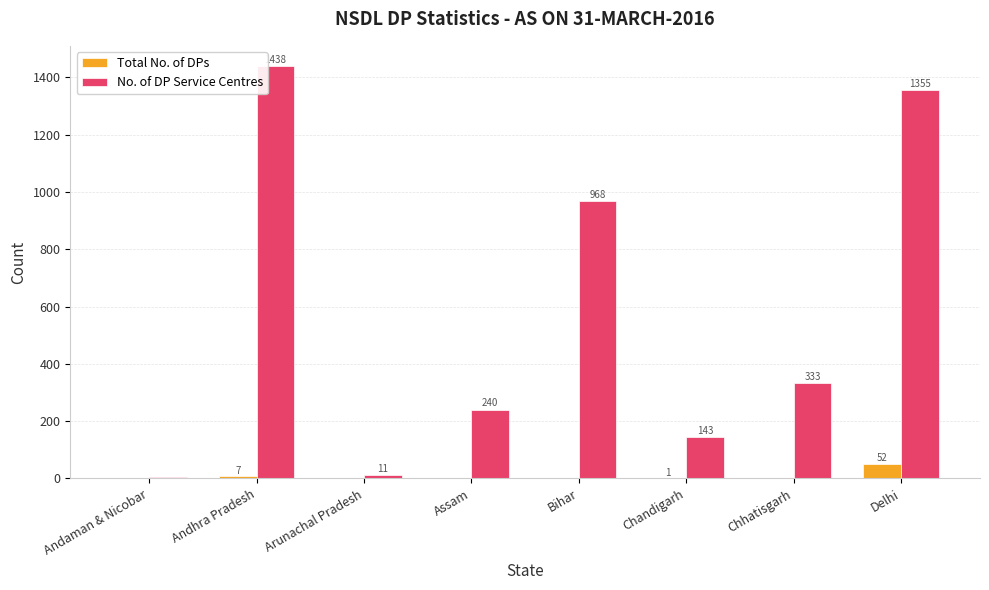

What is the sum of all No. of DP Service Centres values?

4493